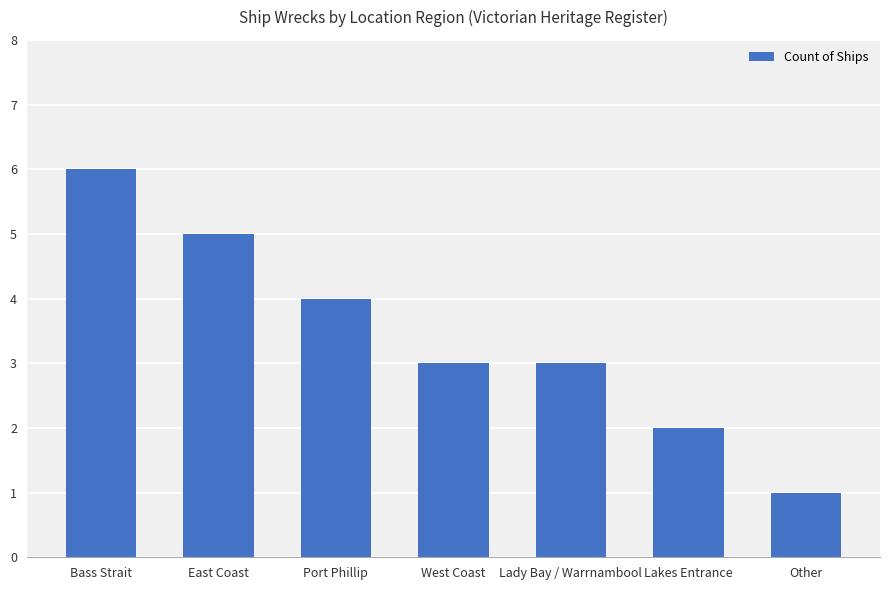

Reading right to left, list all the values displayed in this chart.

1	2	3	3	4	5	6